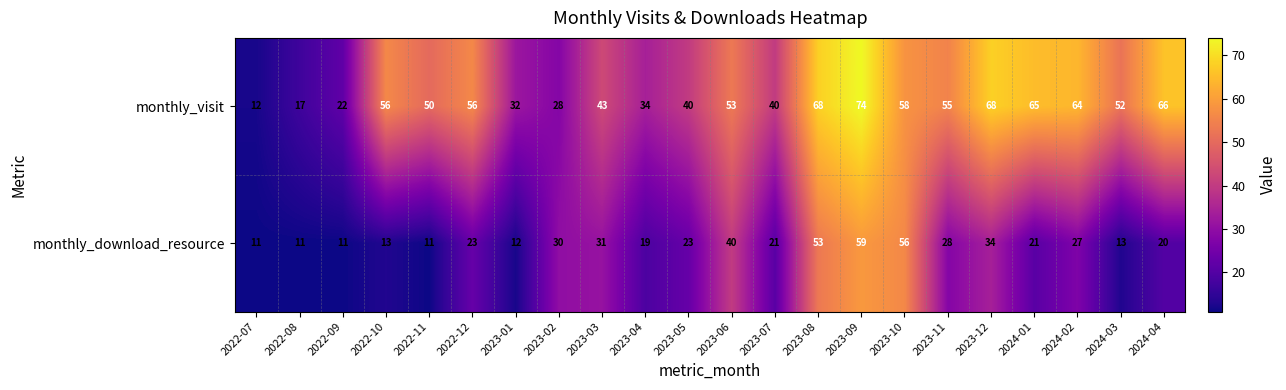

At 2022-10, list the series in order from smallest to largest.

monthly_download_resource, monthly_visit